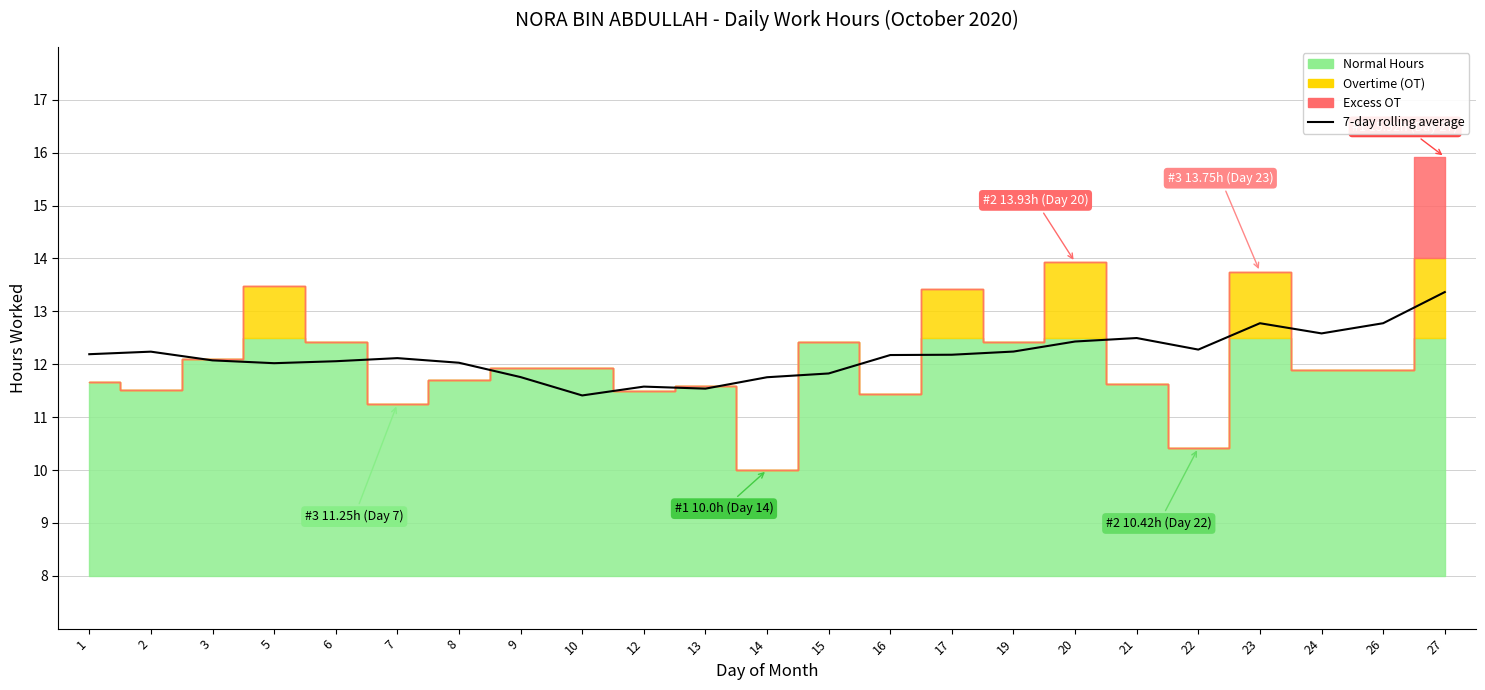

List the labels in order of value, largest first.

27, 26, 23, 24, 21, 20, 22, 19, 2, 1, 17, 16, 7, 3, 6, 8, 5, 15, 9, 14, 12, 13, 10